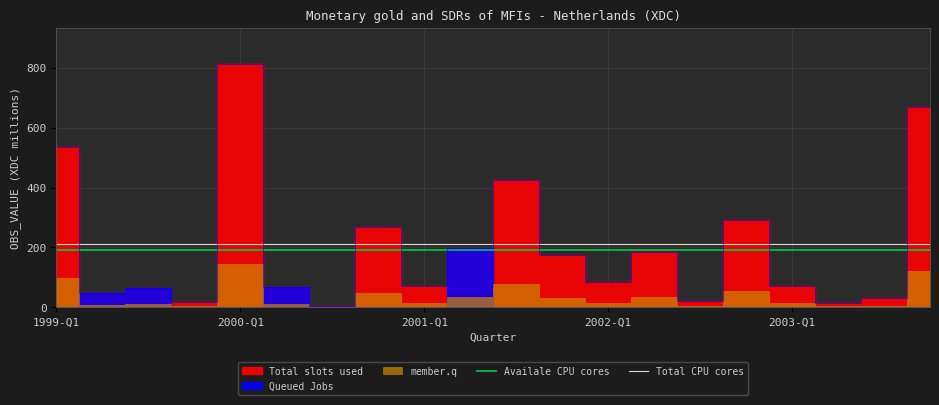

Is it true that Availale CPU cores equals 50.1 at 2000-Q1?

False